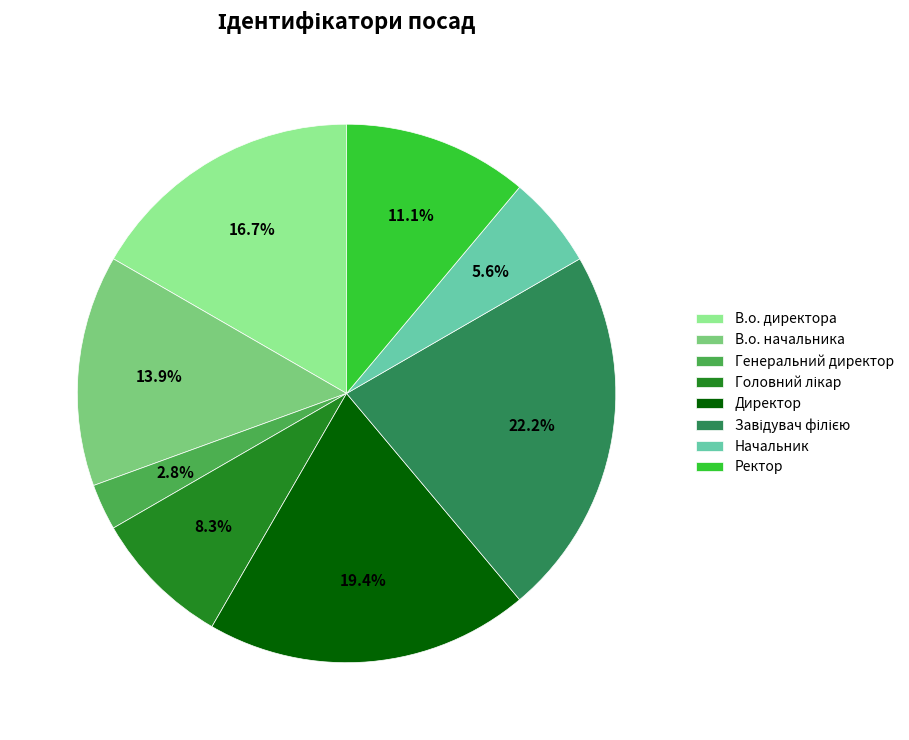

Approximately how many times larger is the value at В.о. директора compared to Ректор?

1.5